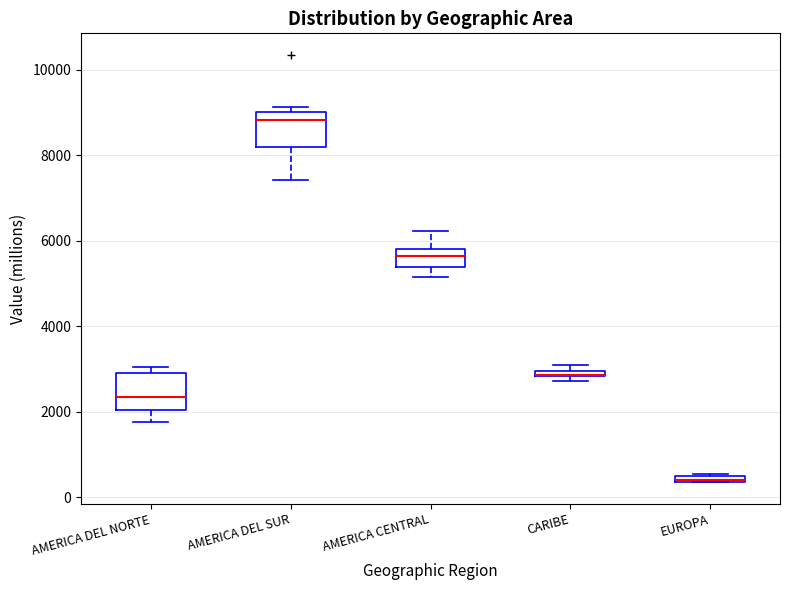

Where is the lower edge of the box for EUROPA on the y-axis? The values are not printed on the chart, so give them approximately, as read against the axis.

400